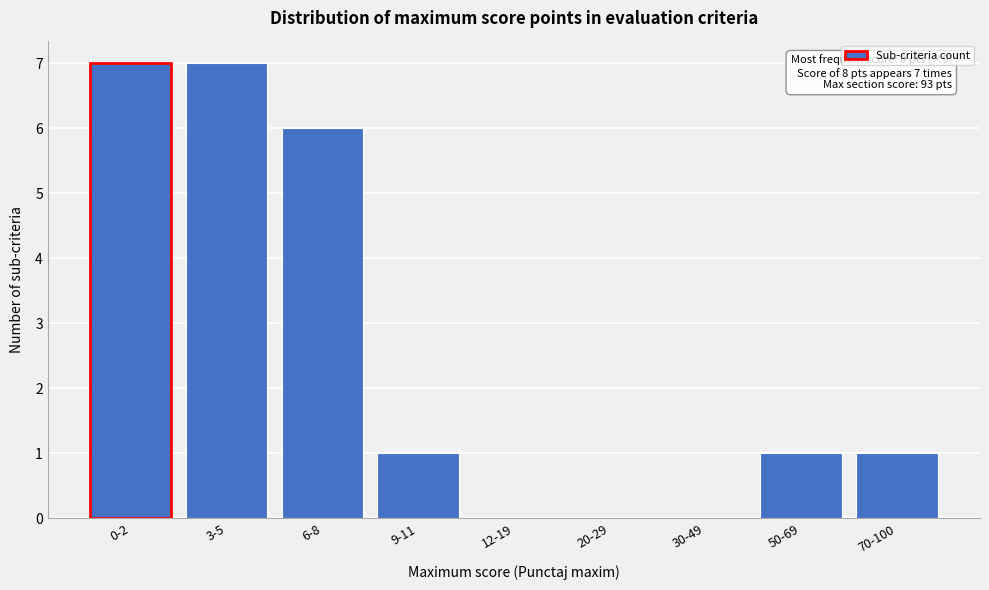

Reading left to right, extract all data points from this chart.

0-2=7	3-5=7	6-8=6	9-11=1	12-19=0	20-29=0	30-49=0	50-69=1	70-100=1